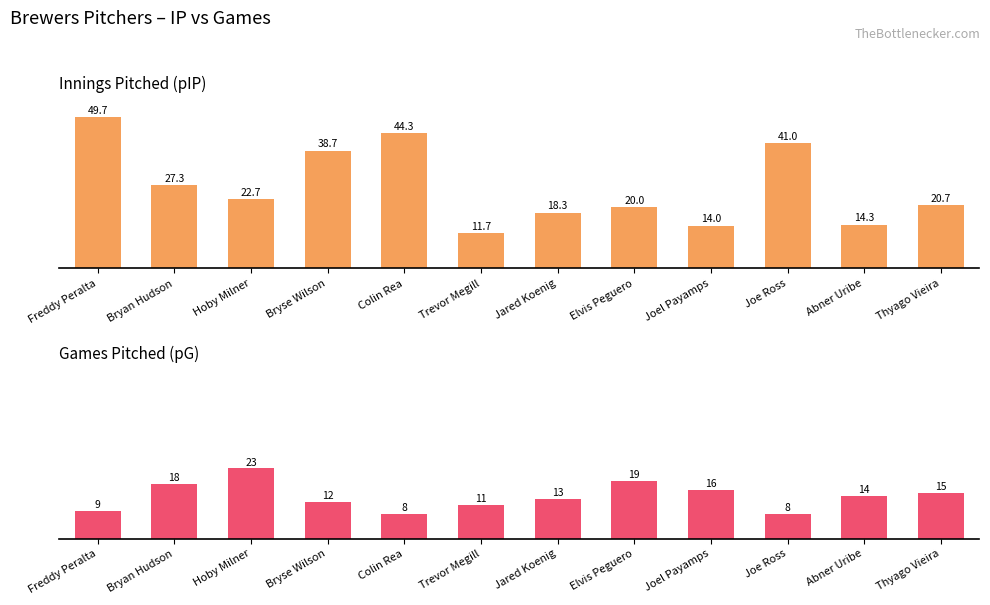

What is the average value of the pG series?

13.8